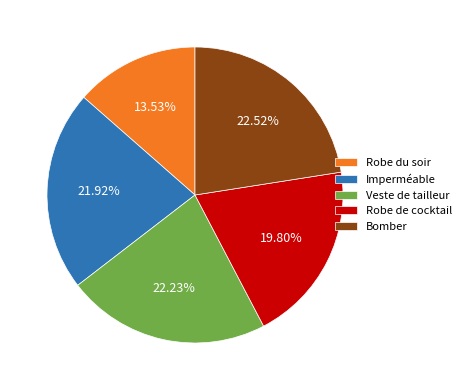

Combined, do Robe de cocktail and Veste de tailleur account for over 50%?

No